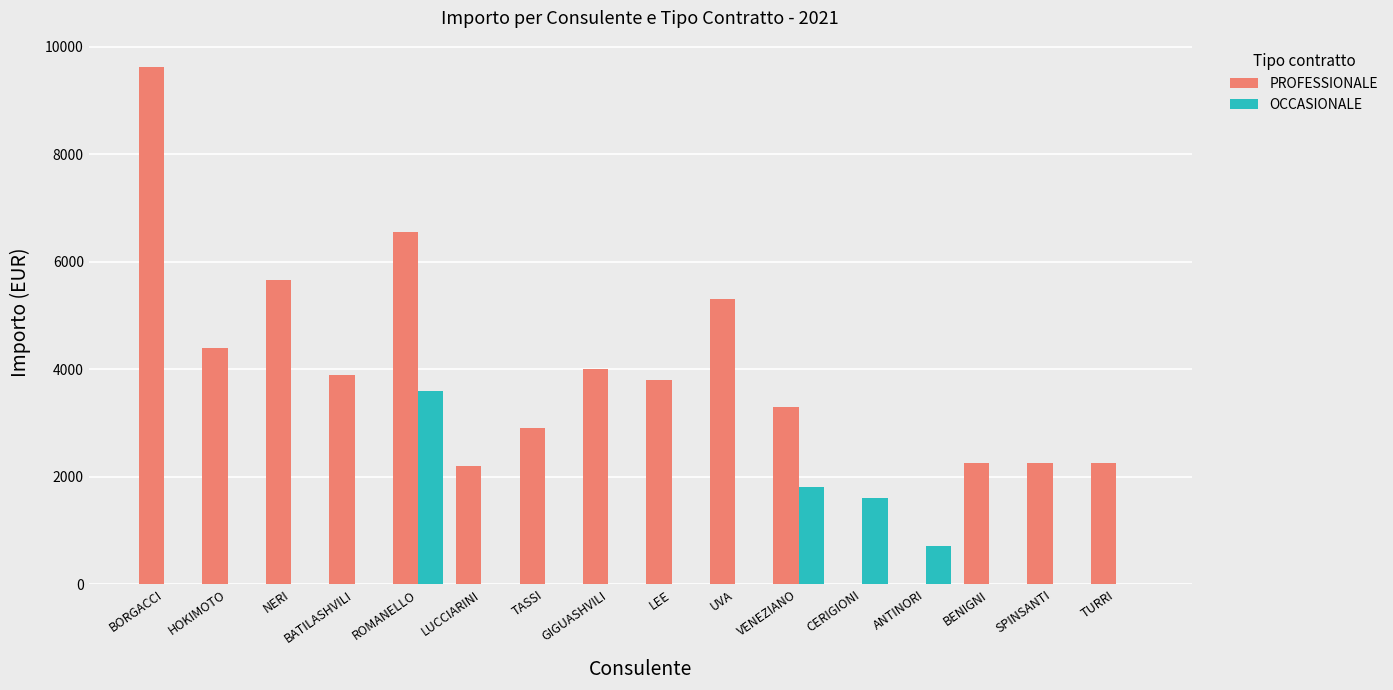

Which series has the largest total across all categories?

PROFESSIONALE